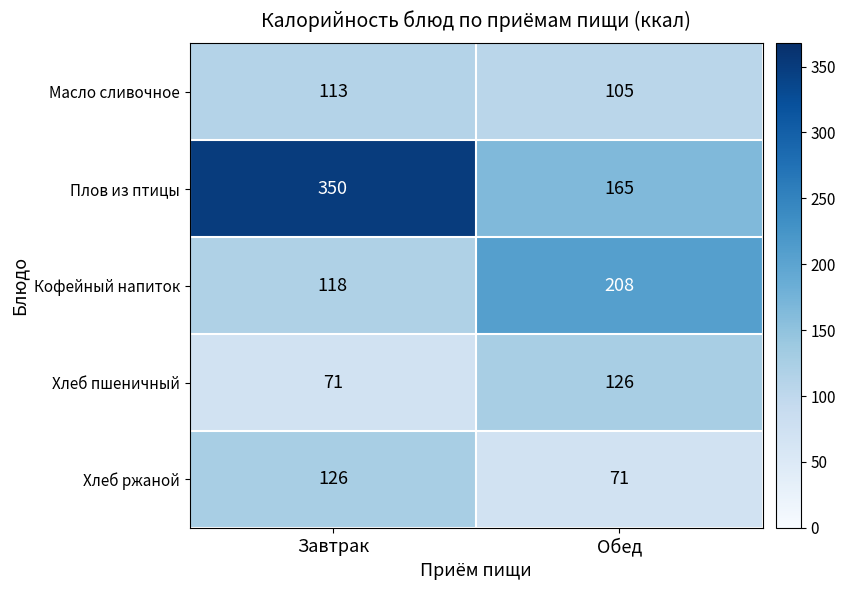

How many categories are shown in the chart?

2